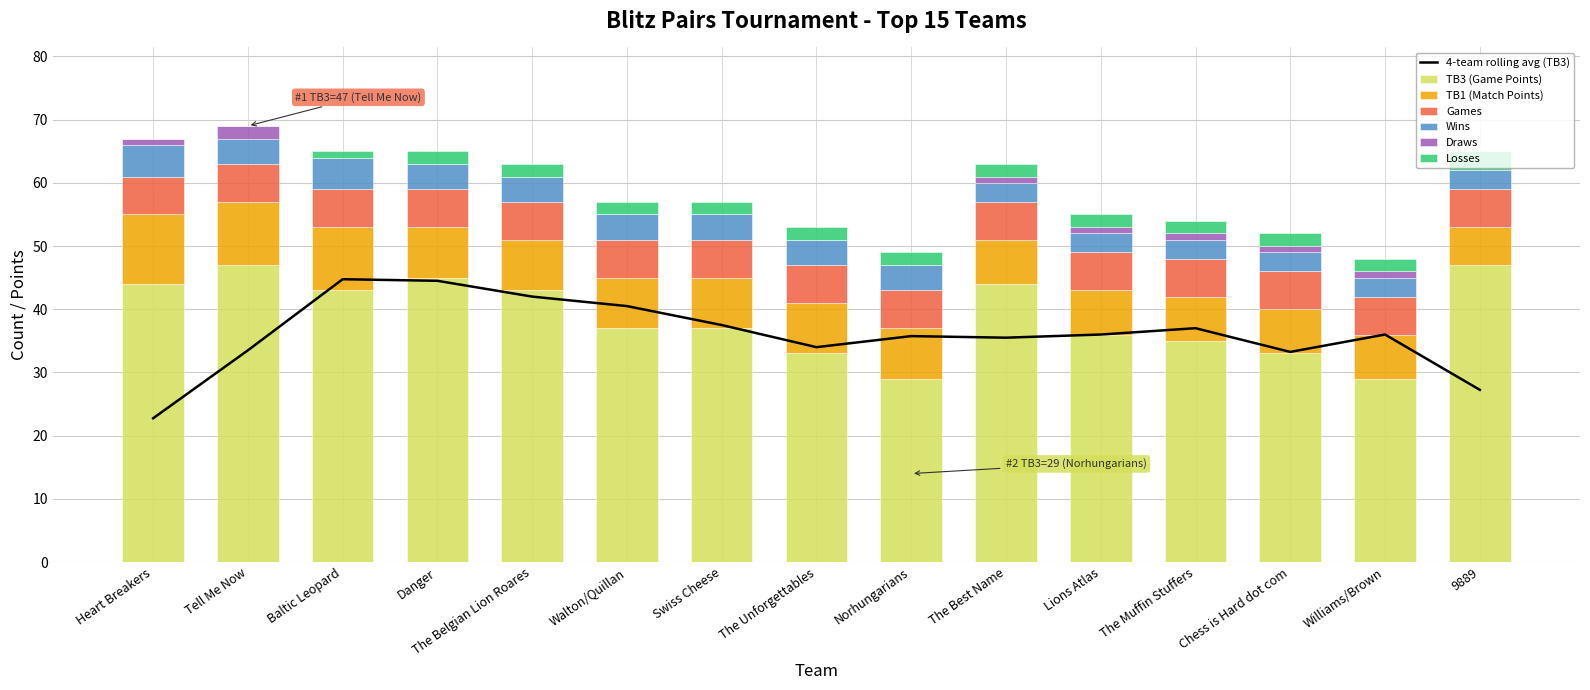

What is the minimum value for TB3 (Game Points)?

29